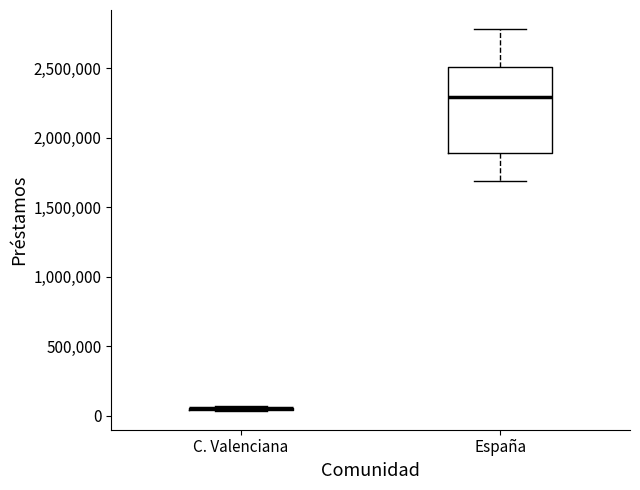

Reading left to right, read every box against the y-axis: the position of its median line, the range the box covers, and the ends of its whiskers. The values are not printed on the chart, so give them approximately, as read against the axis.

C. Valenciana: box collapsed to a line at 50000, whiskers 50000 to 50000
España: median 2300000, box 1900000 to 2500000, whiskers 1700000 to 2800000